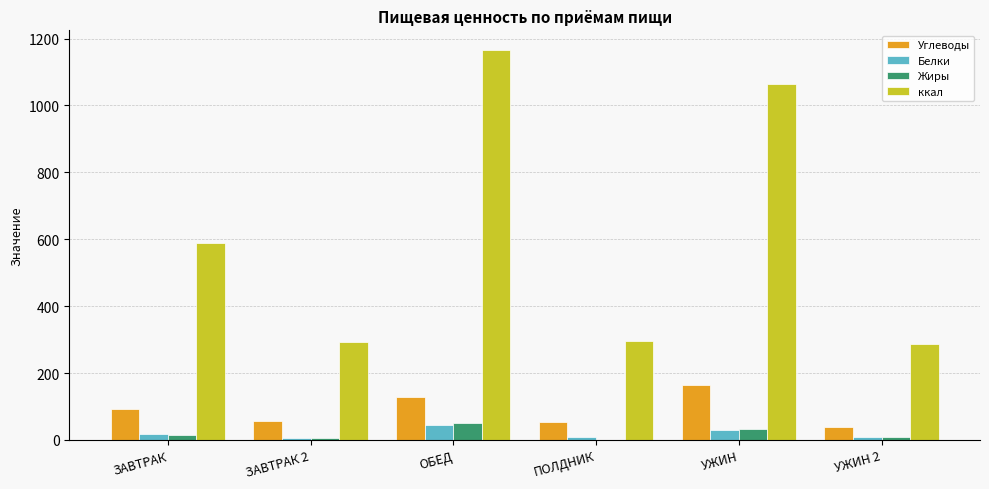

Where does the Углеводы series first go above 93?

ЗАВТРАК